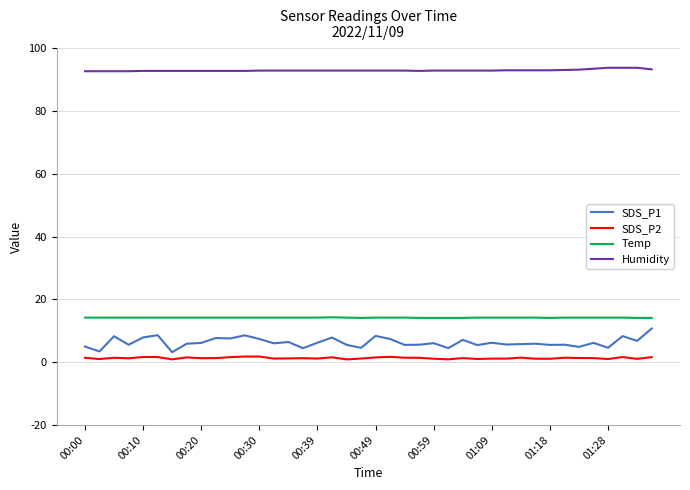

Which series has the largest total across all categories?

Humidity